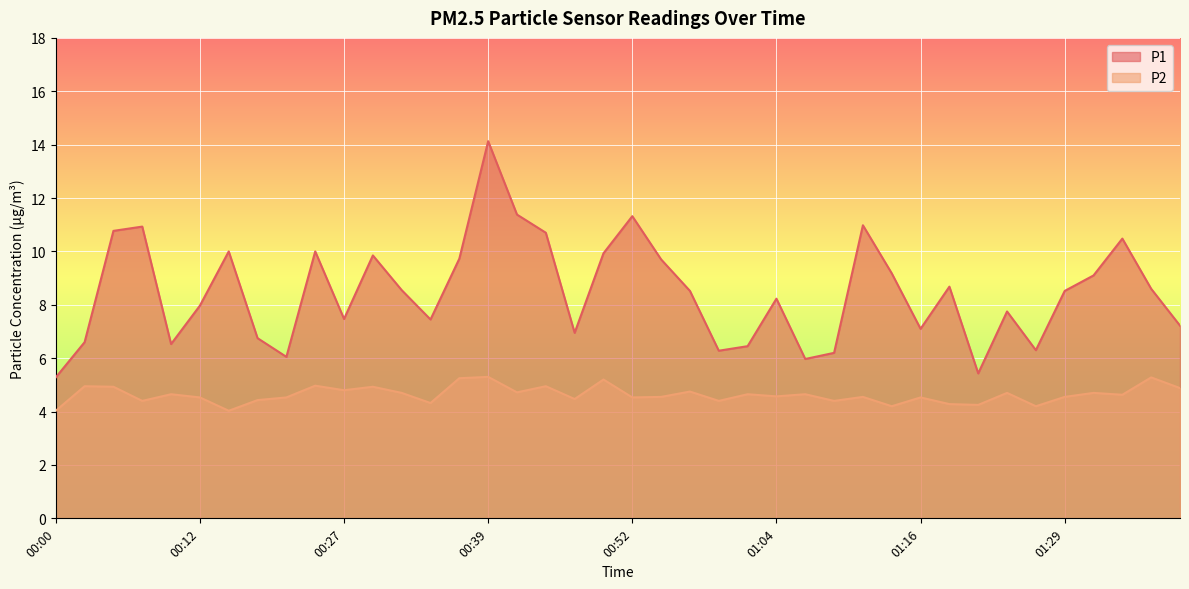

What is the difference between the maximum and second lowest values in the P1 series?

8.7